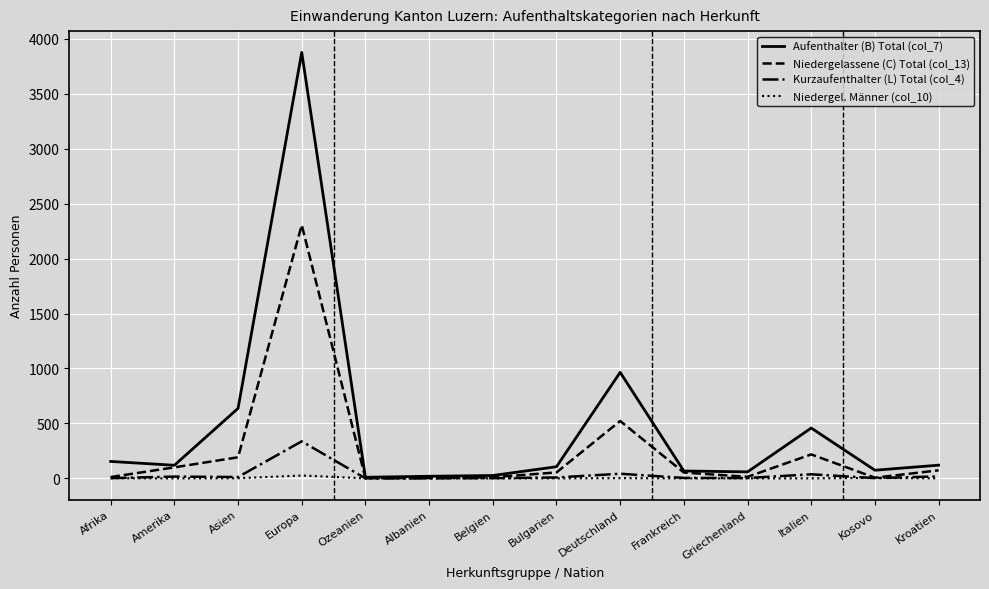

Which series has the largest range (max minus min)?

Aufenthalter (B) Total (col_7)